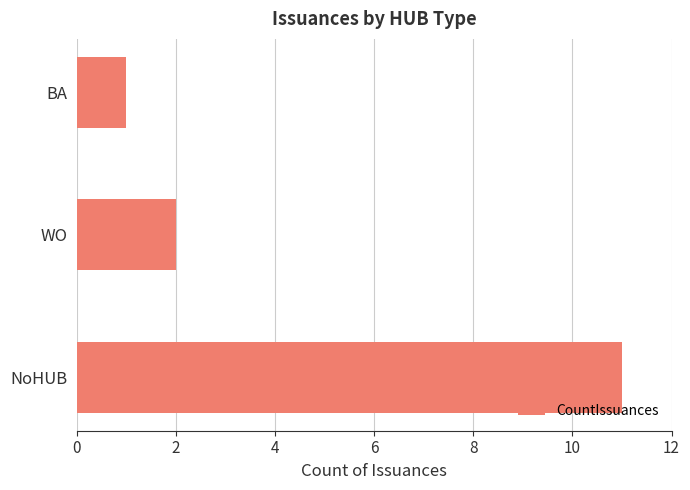

What is the minimum value shown in the chart?

1